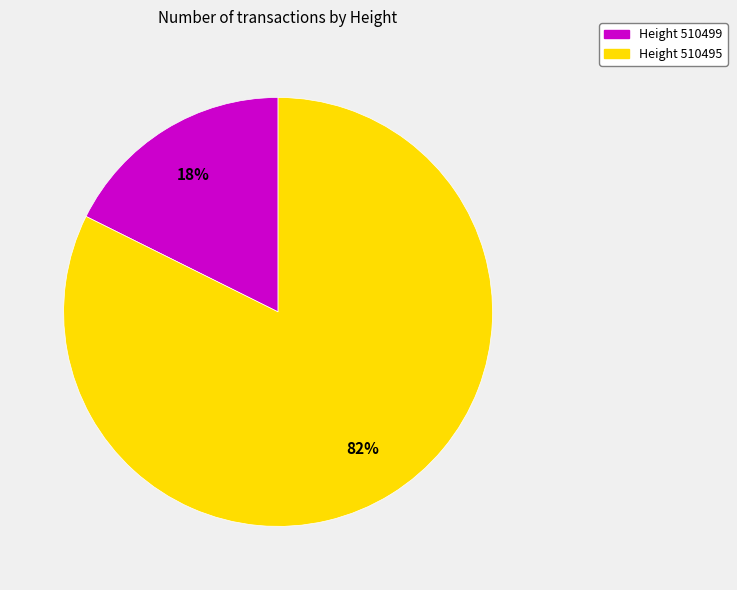

To the nearest percent, what is the average slice percentage?

50%